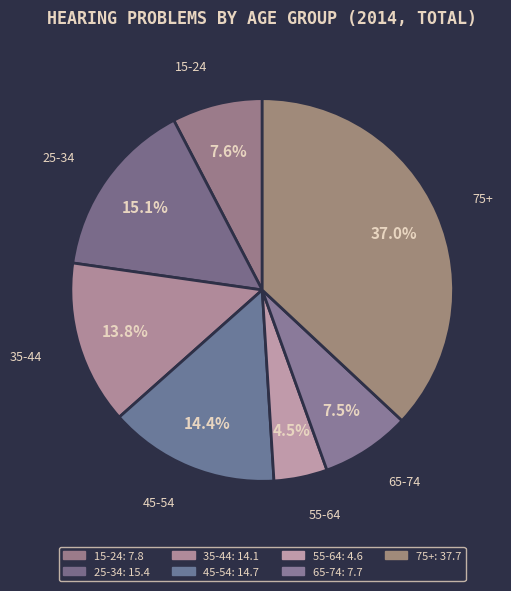

What is the smallest slice in the pie chart?

55-64